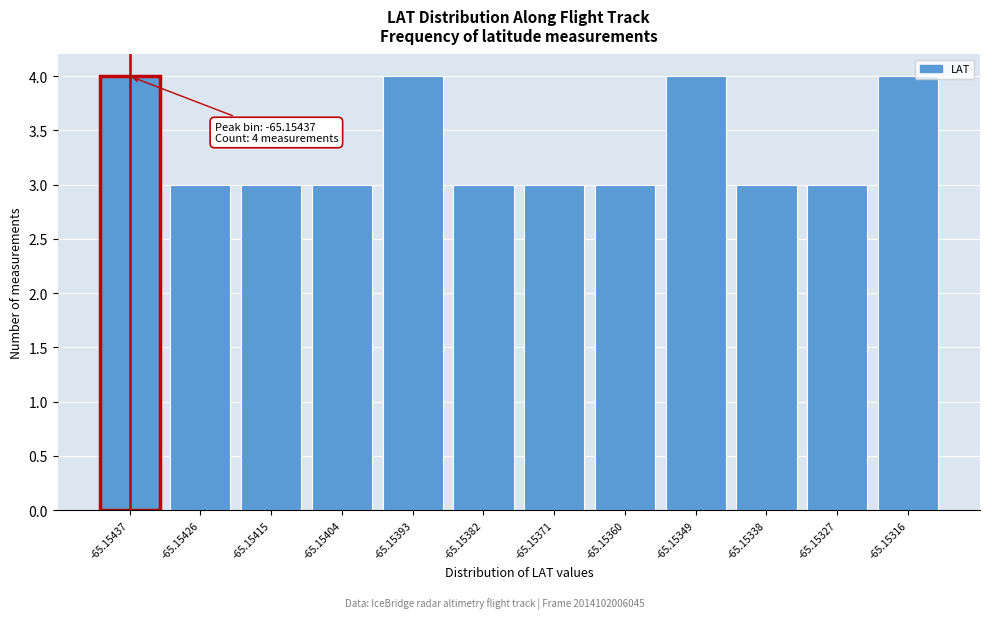

Reading left to right, transcribe all the data shown in this chart.

-65.15437=4	-65.15426=3	-65.15415=3	-65.15404=3	-65.15393=4	-65.15382=3	-65.15371=3	-65.15360=3	-65.15349=4	-65.15338=3	-65.15327=3	-65.15316=4